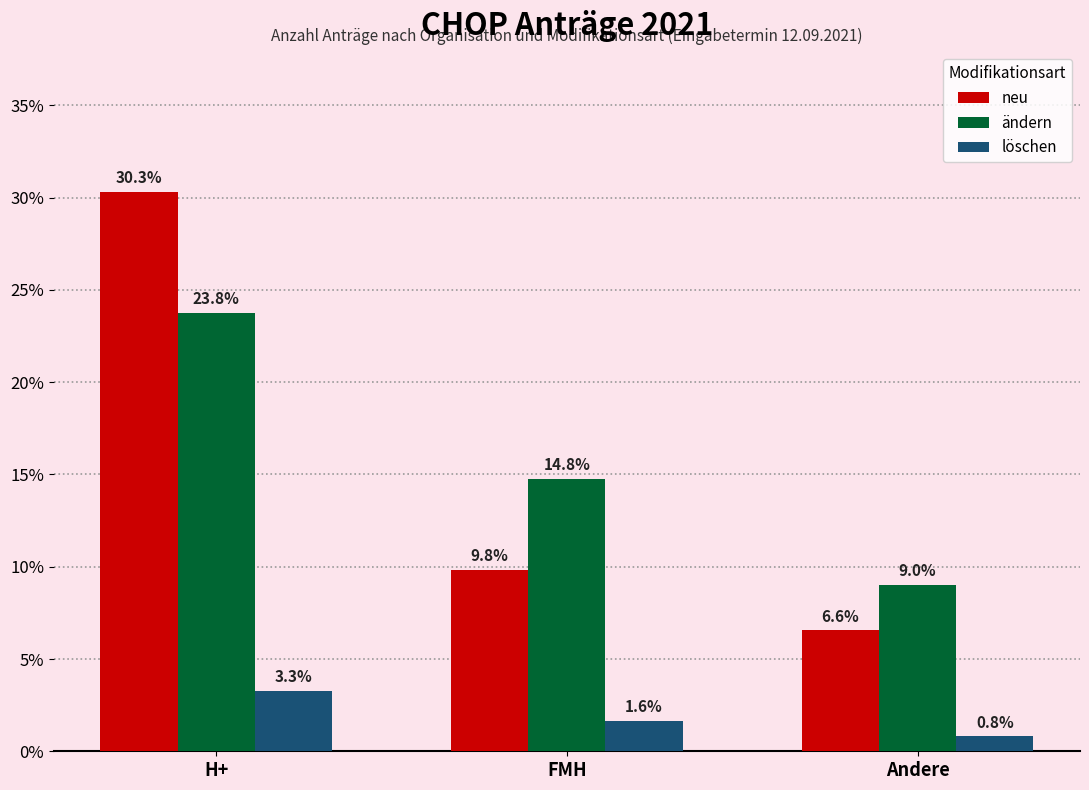

Reading left to right, list all the values displayed in this chart.

neu: 30.3	9.8	6.6
ändern: 23.8	14.8	9.0
löschen: 3.3	1.6	0.8